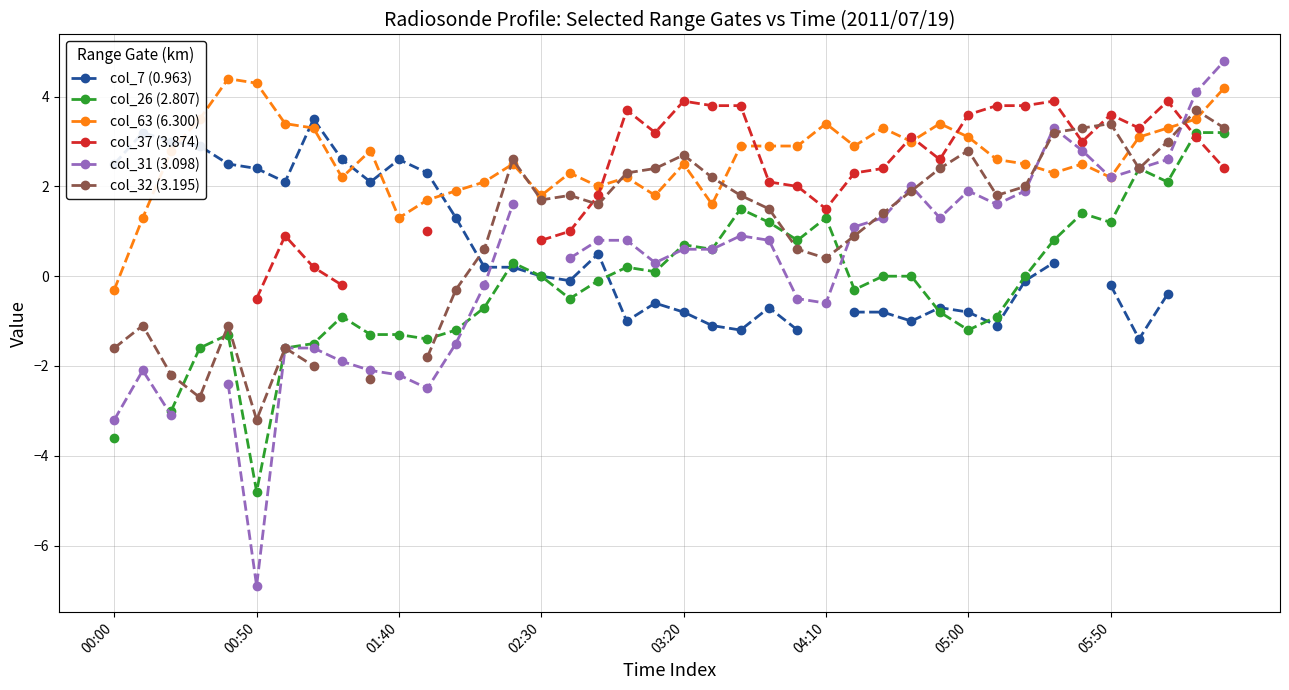

How many intersections are there between col_63 (6.300) and col_37 (3.874)?

6